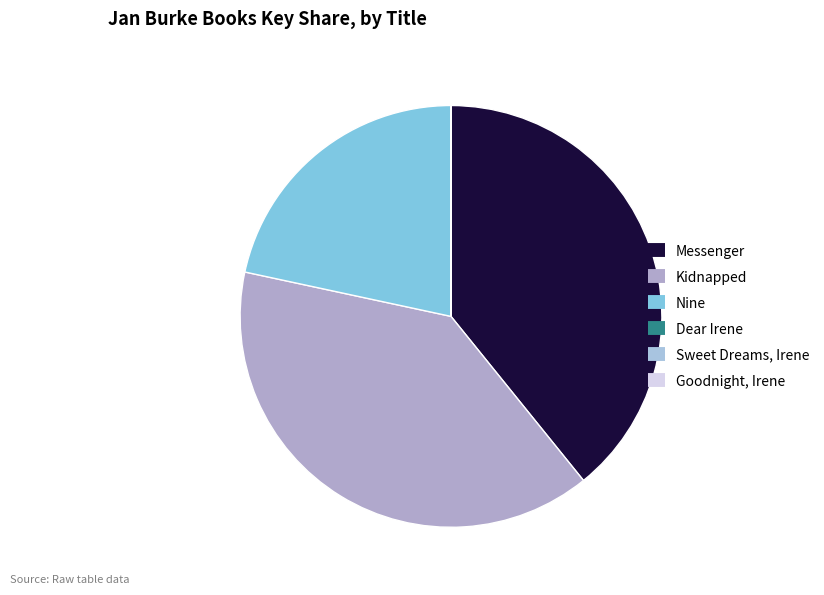

To the nearest percent, what is the combined percentage of Dear Irene and Messenger?

39%